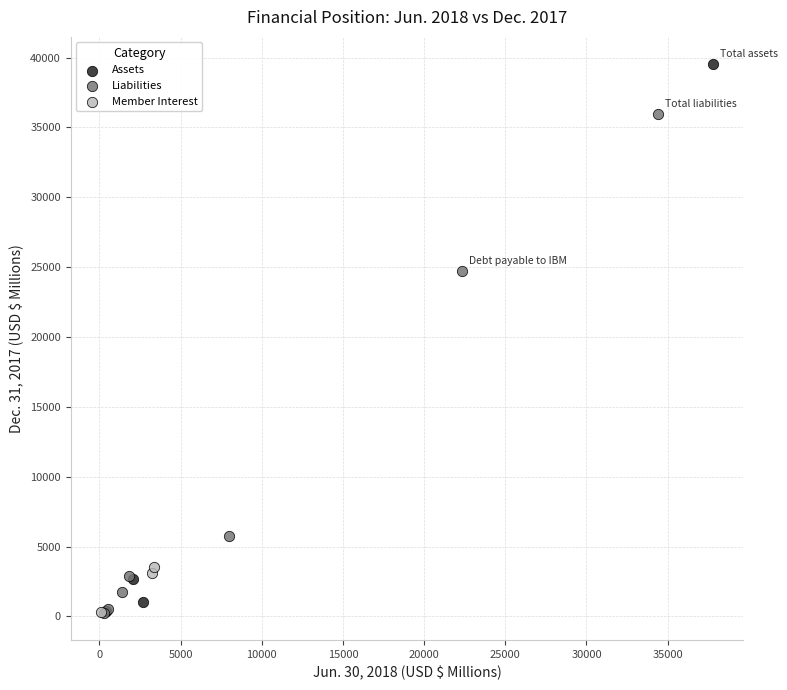

Which series has the largest Y range (max minus min)?

Assets